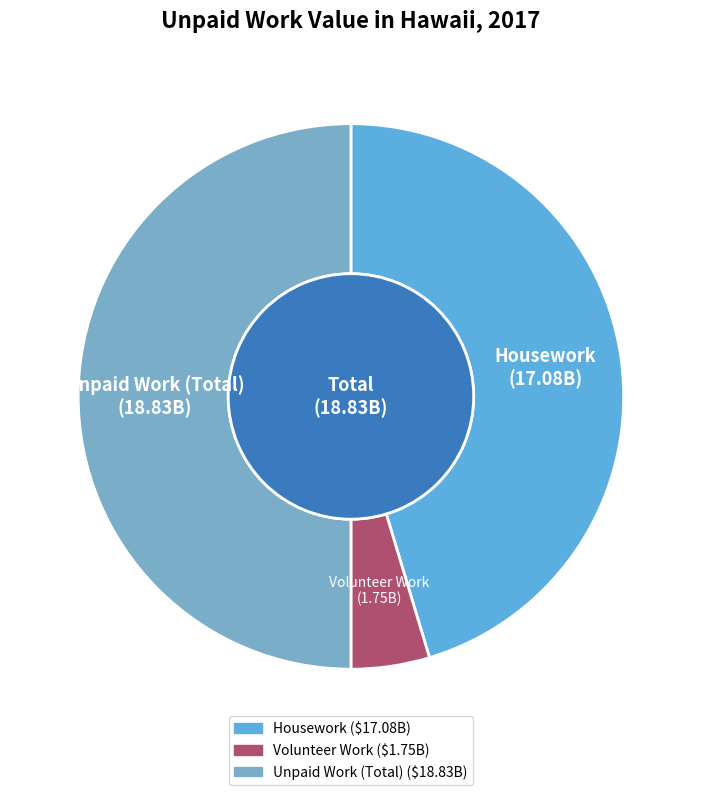

Is there a majority slice in this chart?

No